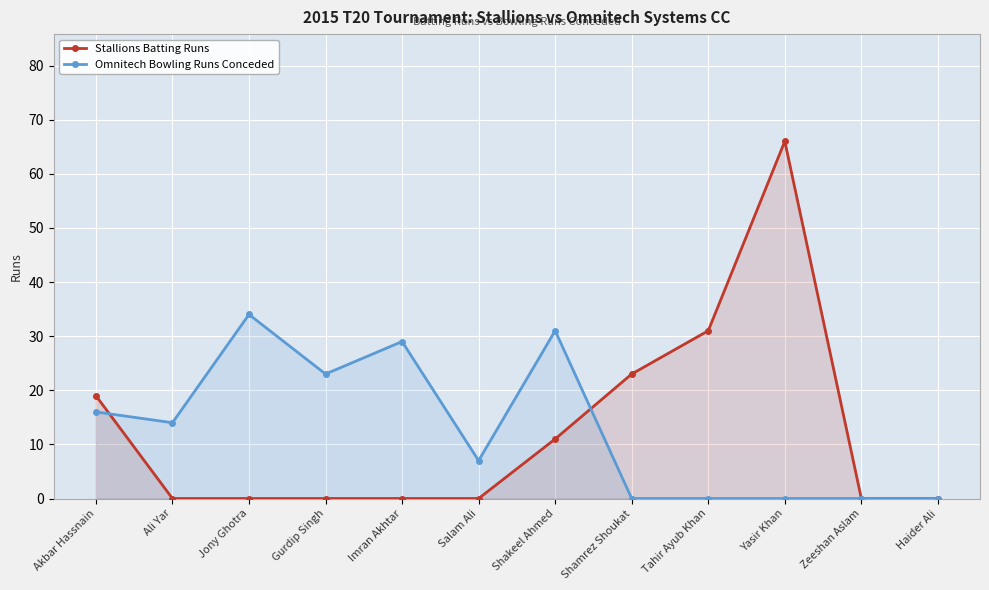

Is it true that Stallions Batting Runs equals 8 at Akbar Hassnain?

False